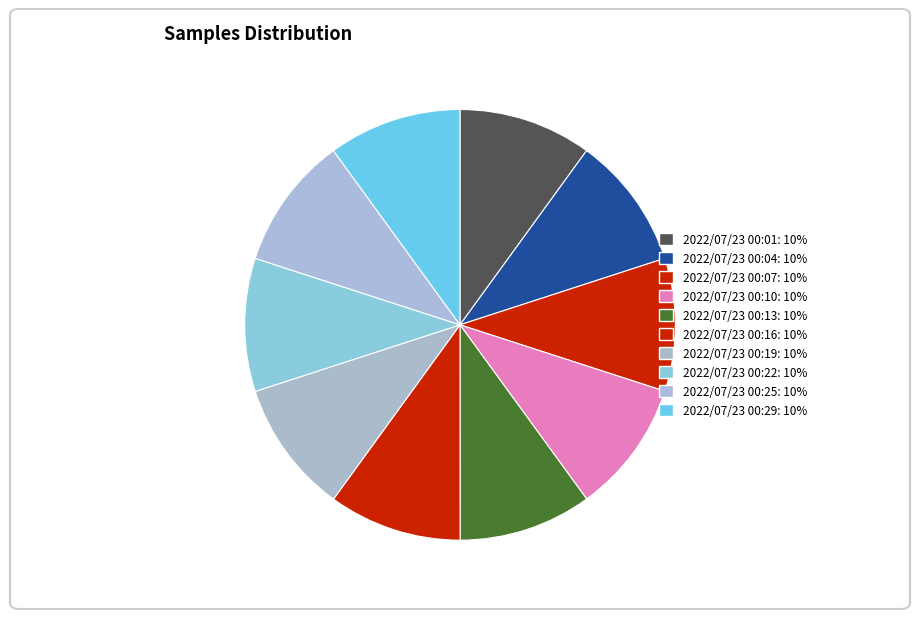

How many slices are in this pie chart?

10